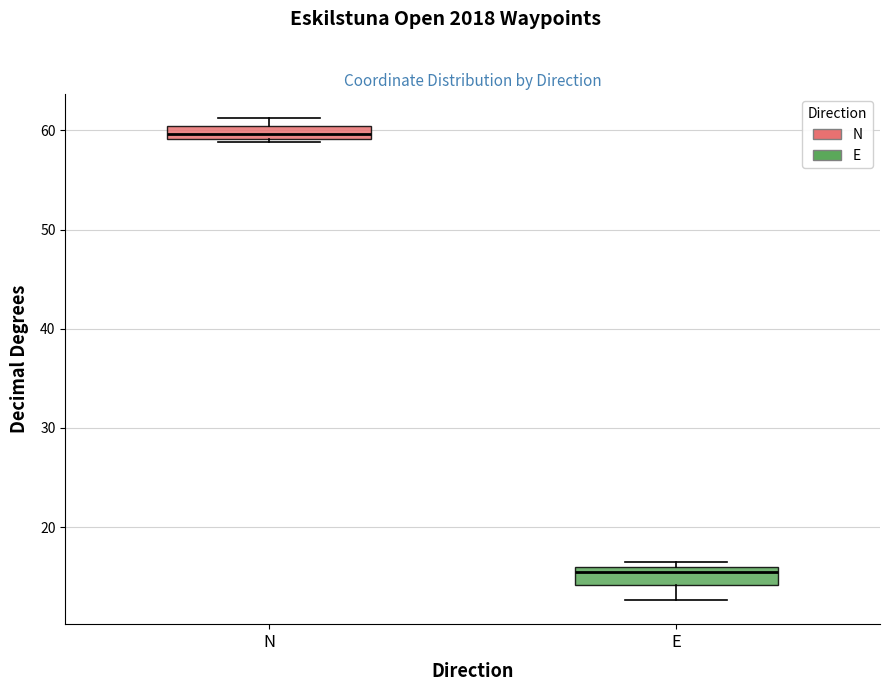

Where is the lower edge of the box for N on the y-axis? The values are not printed on the chart, so give them approximately, as read against the axis.

59